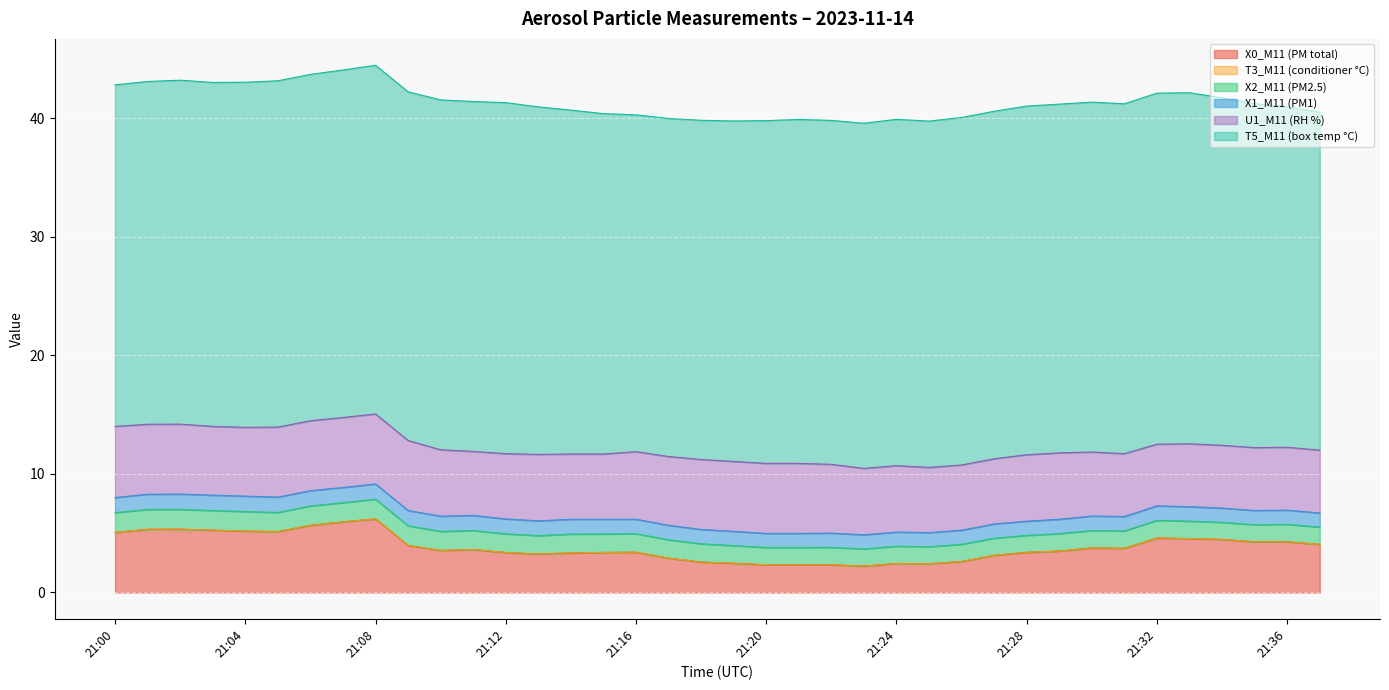

True or false: X0_M11 (PM total) has more than 0 points higher than both neighbors.

True